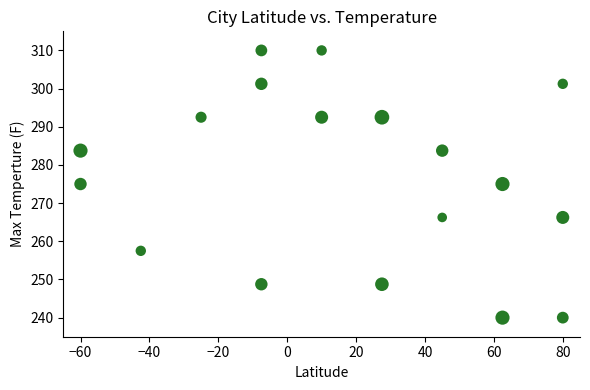

What is the range of Y values (max minus min)?

70.0